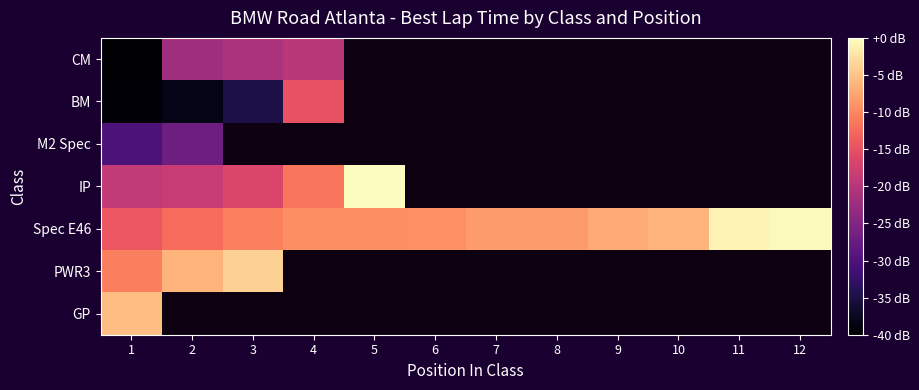

How many values in CM are below zero?

4